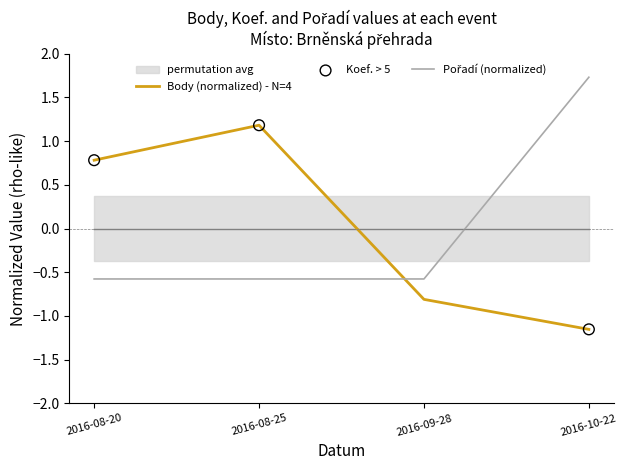

Which series has the largest Y range (max minus min)?

Body